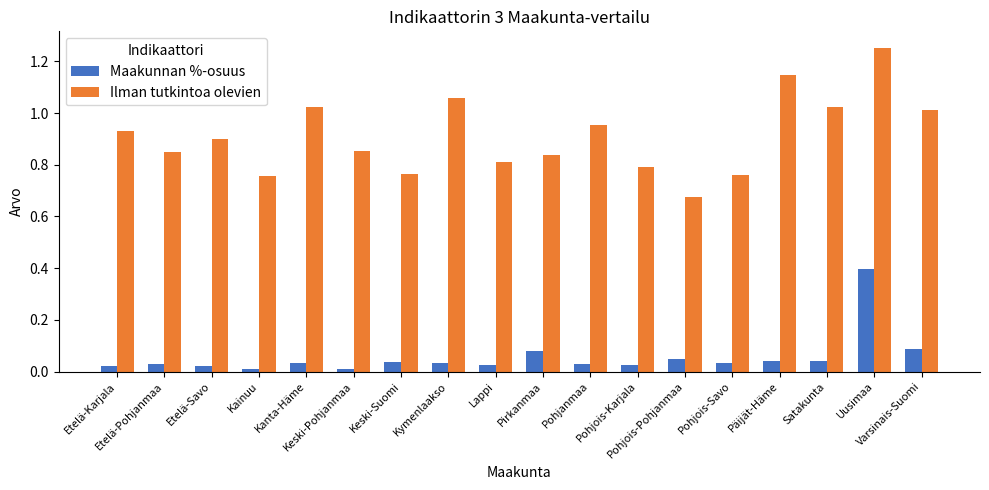

Rank the series at Päijät-Häme from highest to lowest value.

Ilman tutkintoa olevien, Maakunnan %-osuus